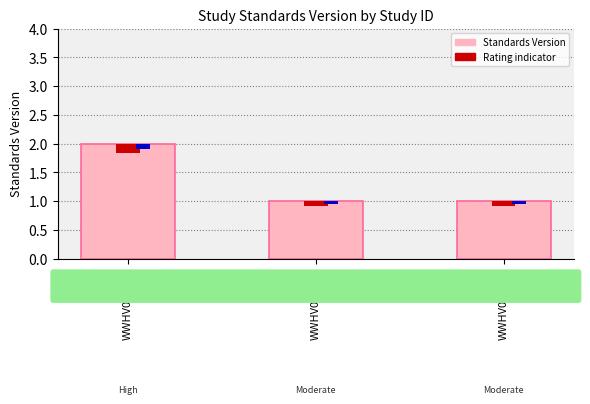

What is the value of the 1st bar from the left?

2